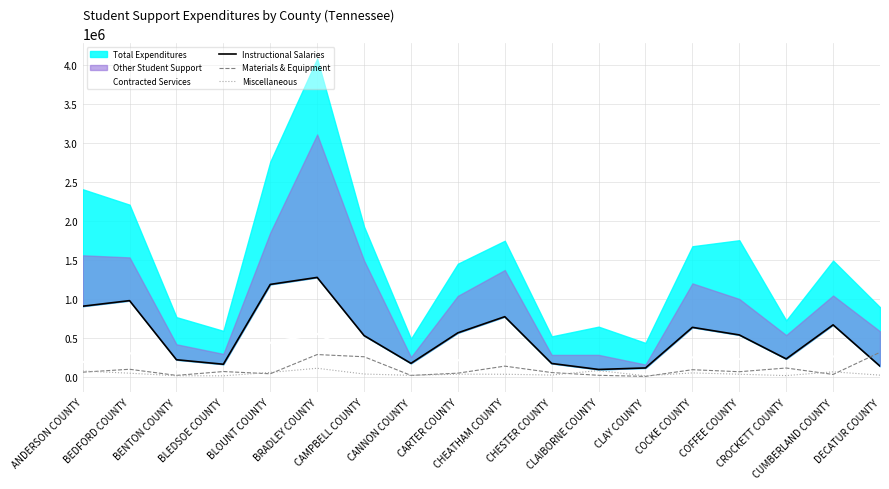

What is the highest value of the Contracted Services series?

549932